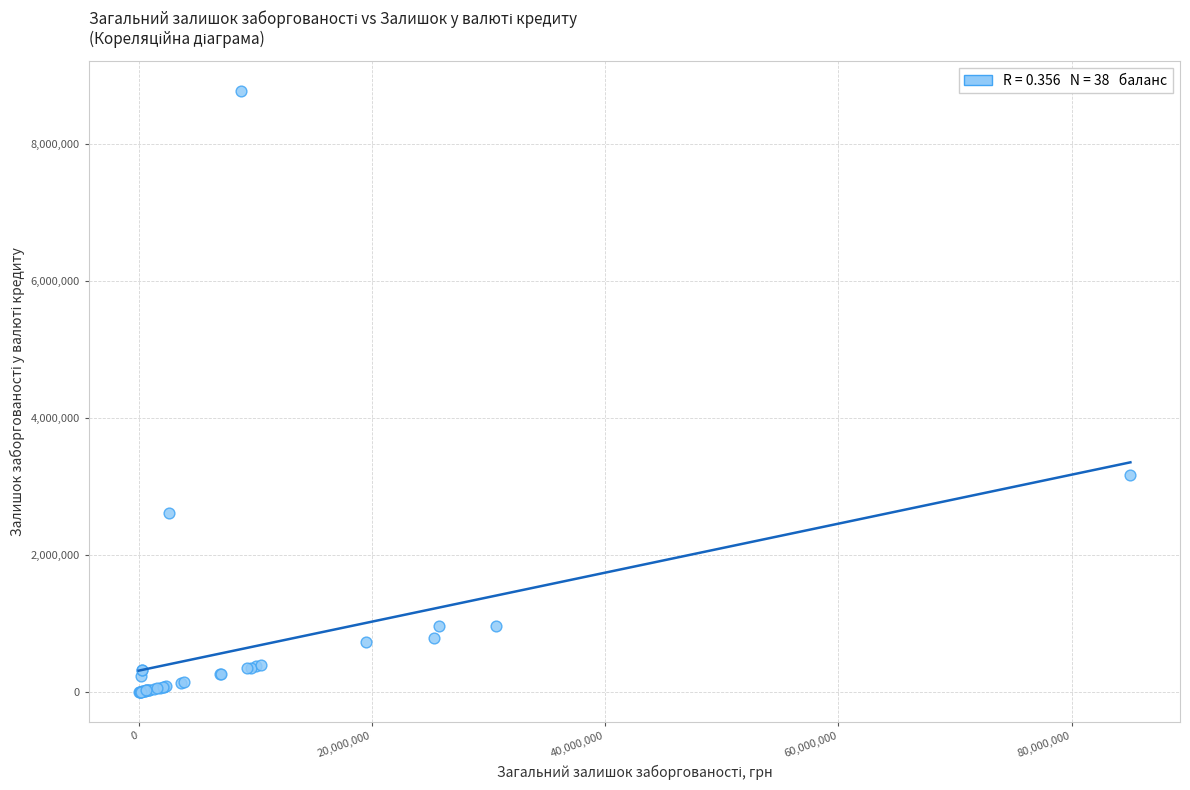

What Y value in the scatter plot is closest to 4387876?

3162575.9